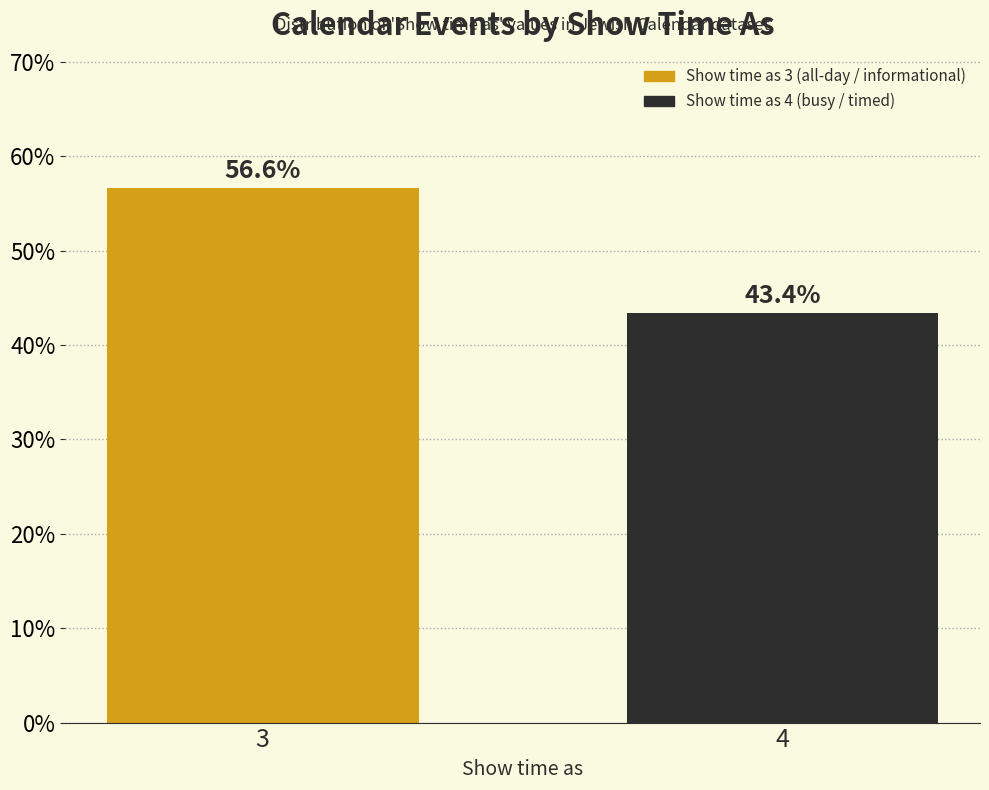

Reading left to right, list all the values displayed in this chart.

3=56.6	4=43.4